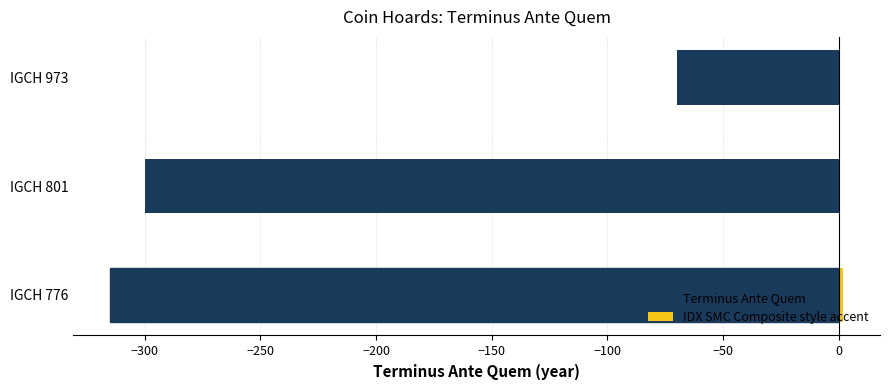

How many data points does each series have?

3